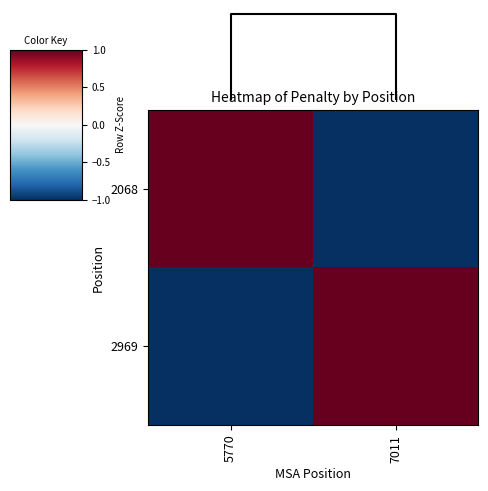

Between 5770 and 7011, which series saw the biggest shift?

2068